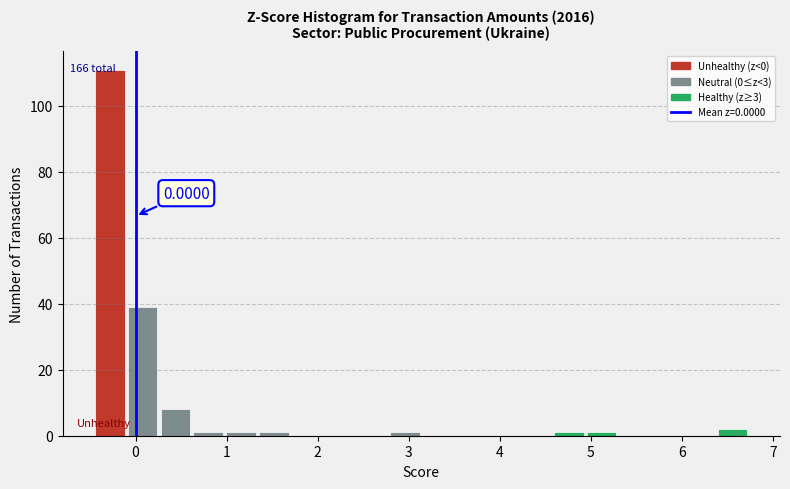

Around what value on the x-axis is the tallest bar? Give the approximate position of its centre, as read against the axis.

-0.3